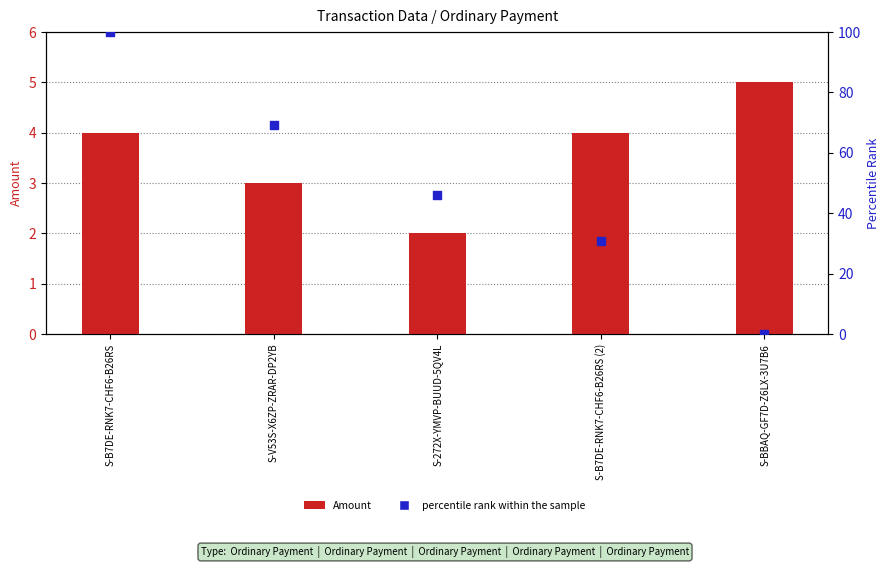

Which series has the largest total across all categories?

percentile rank within the sample